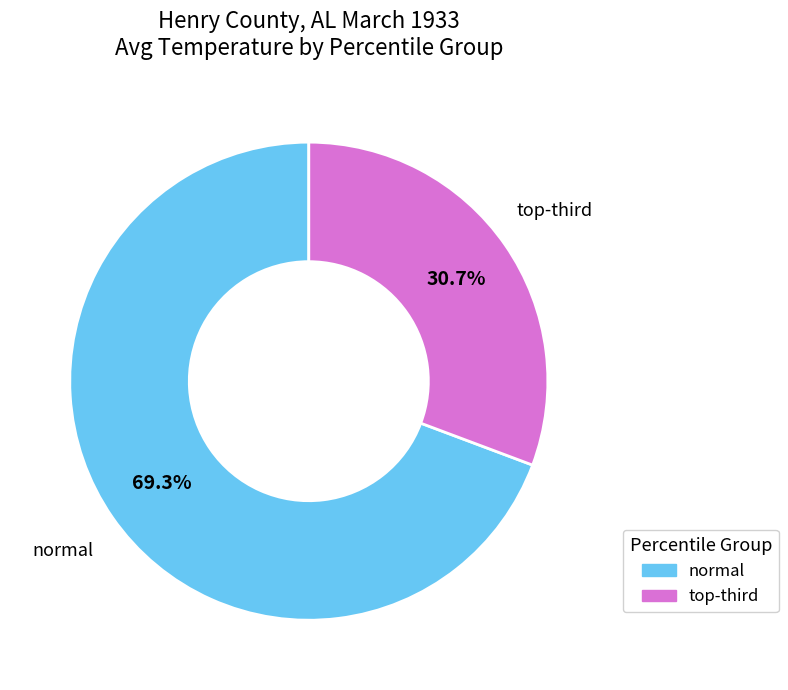

Does any single category account for the majority?

Yes